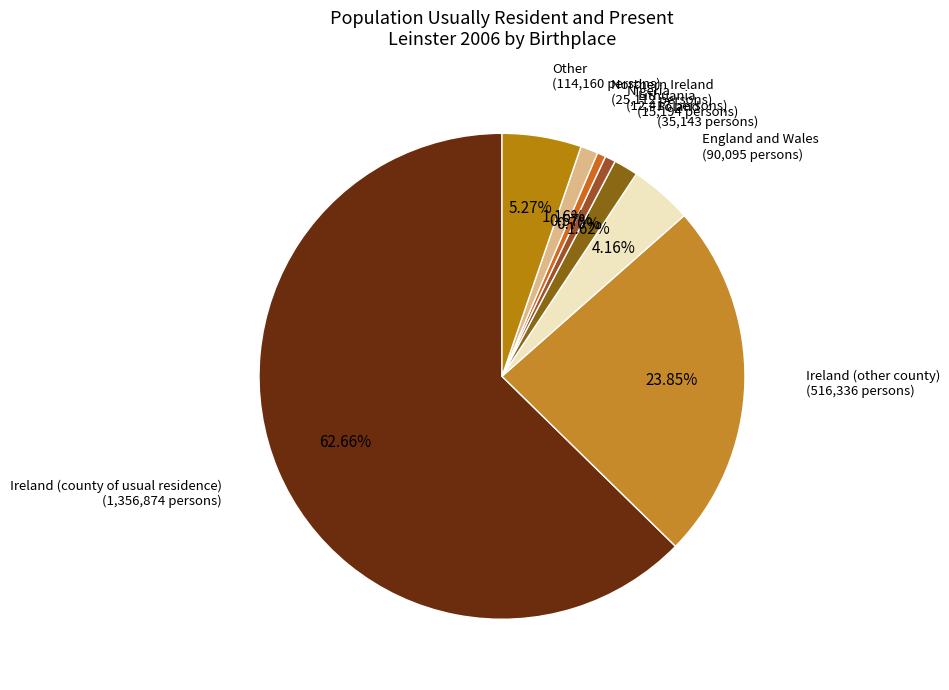

To the nearest percent, what portion does Ireland (county of usual residence) represent?

63%